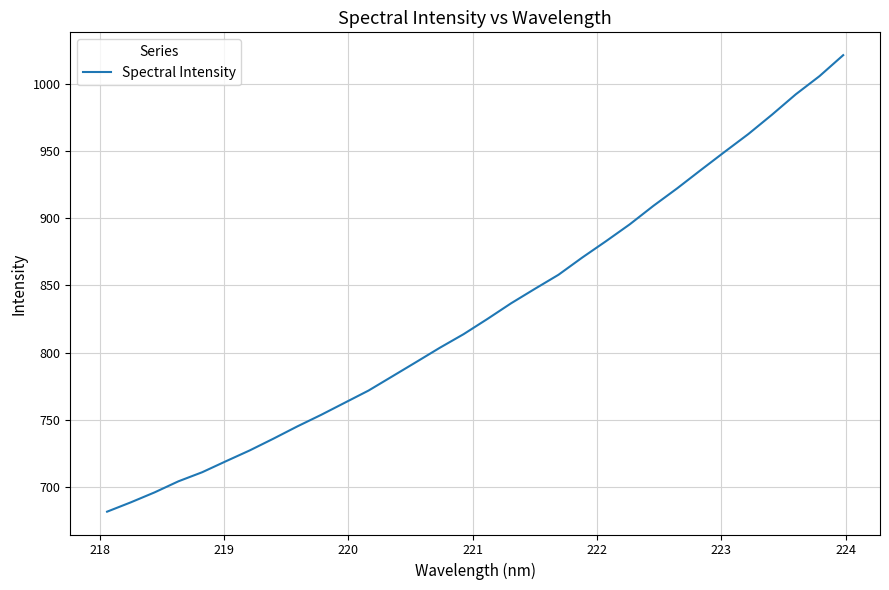

What is the minimum value shown in the chart?

681.8